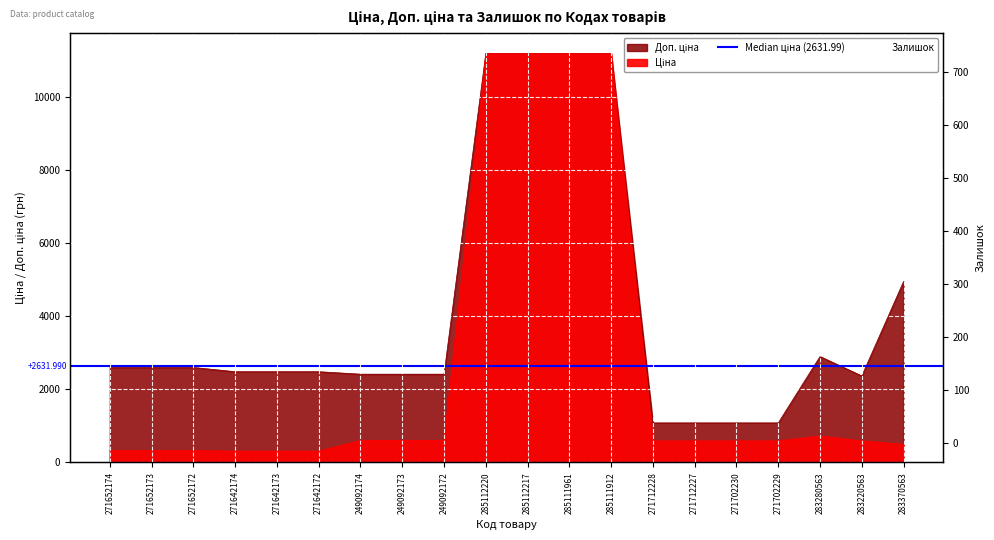

At 271702229, list the series in order from largest to smallest.

Доп. ціна, Ціна, Залишок